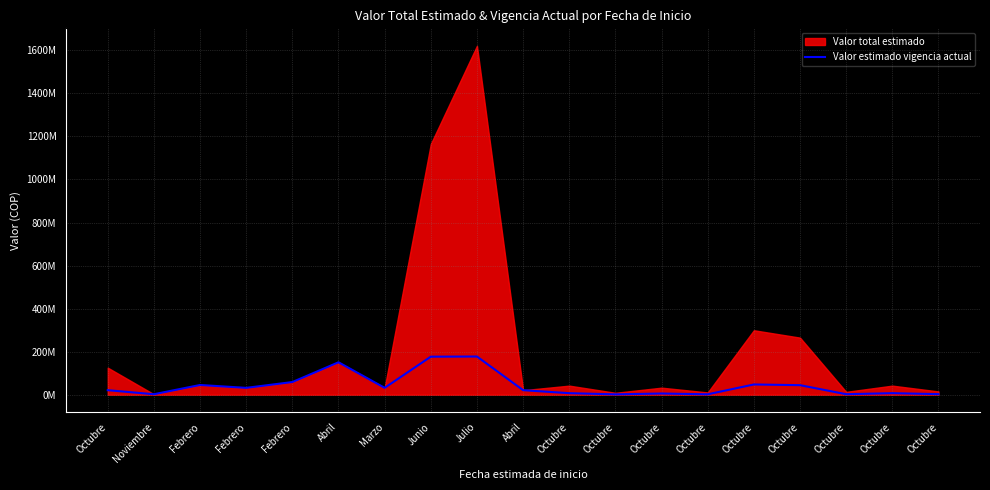

What is the value of the 4th point from the left?

44989000